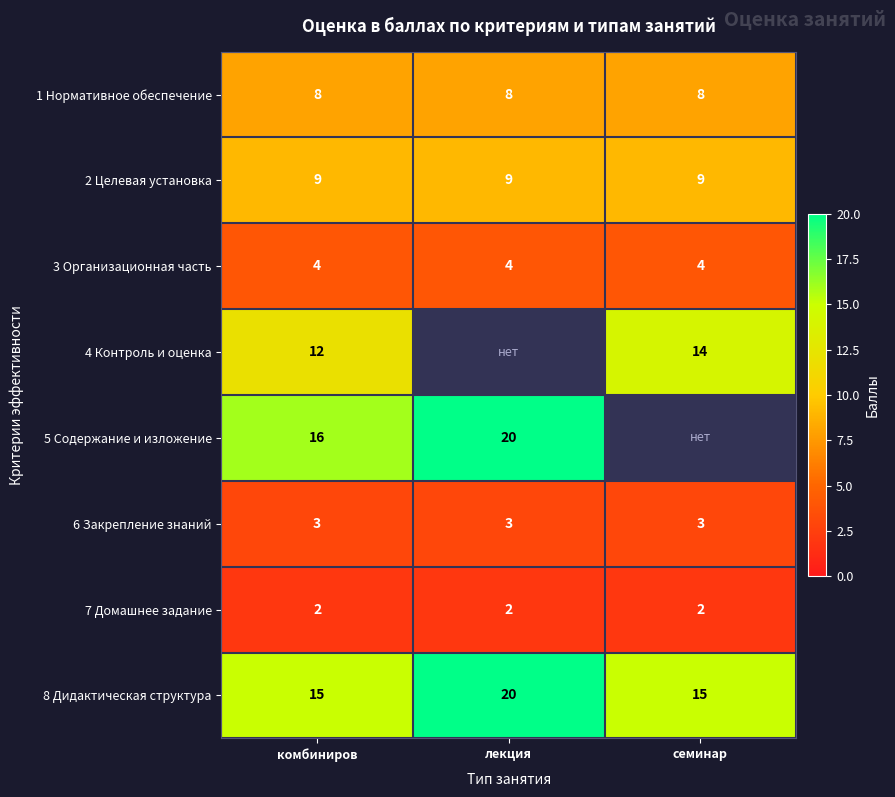

What is the average value of the 1 Нормативное обеспечение series?

8